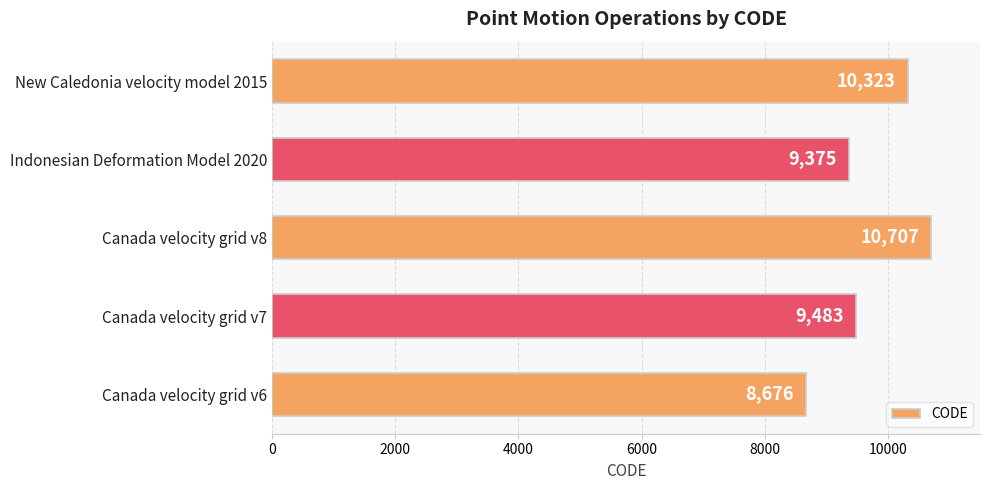

The value at New Caledonia velocity model 2015 is 5057. True or false?

False